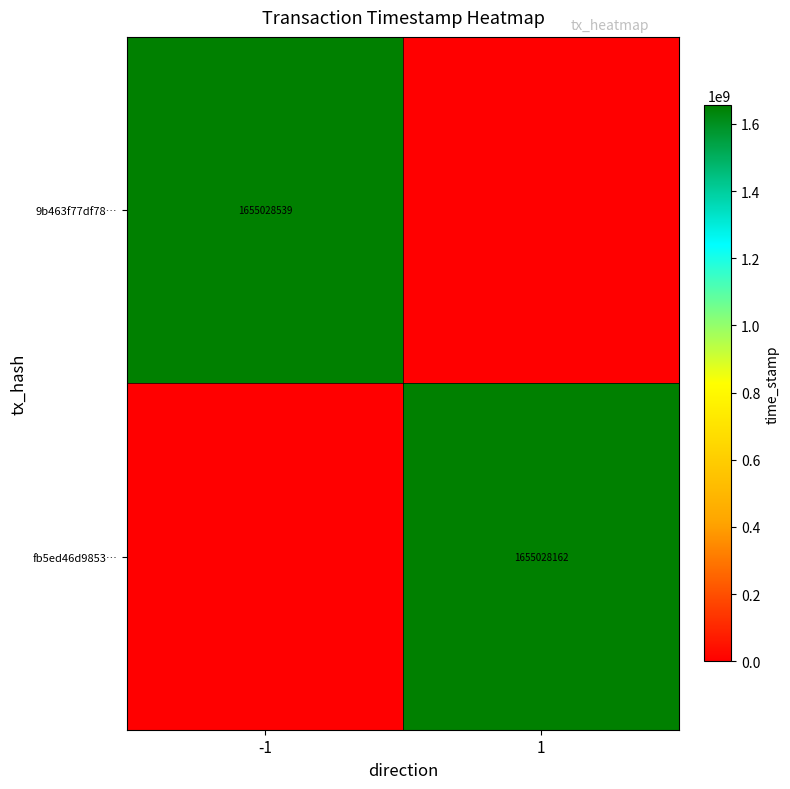

The 9b463f77df78… series shows 2200720701 at -1. True or false?

False